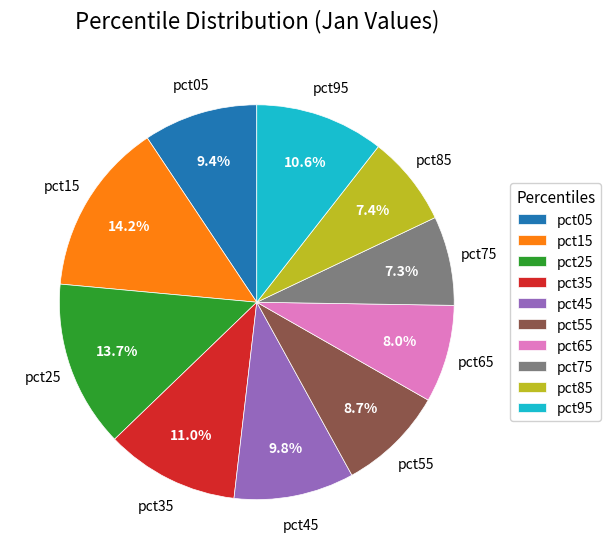

The pct25 slice represents 14% of the pie. True or false?

True